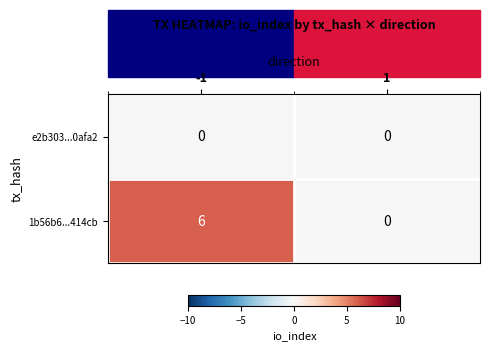

Which series has the largest total across all categories?

1b56b6...414cb